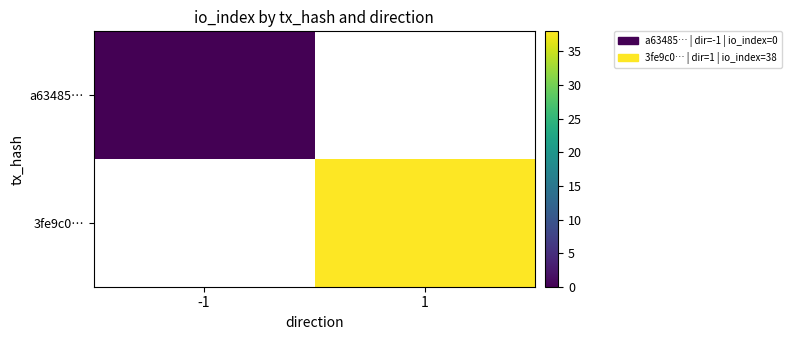

Which category has the highest value across all series?

1